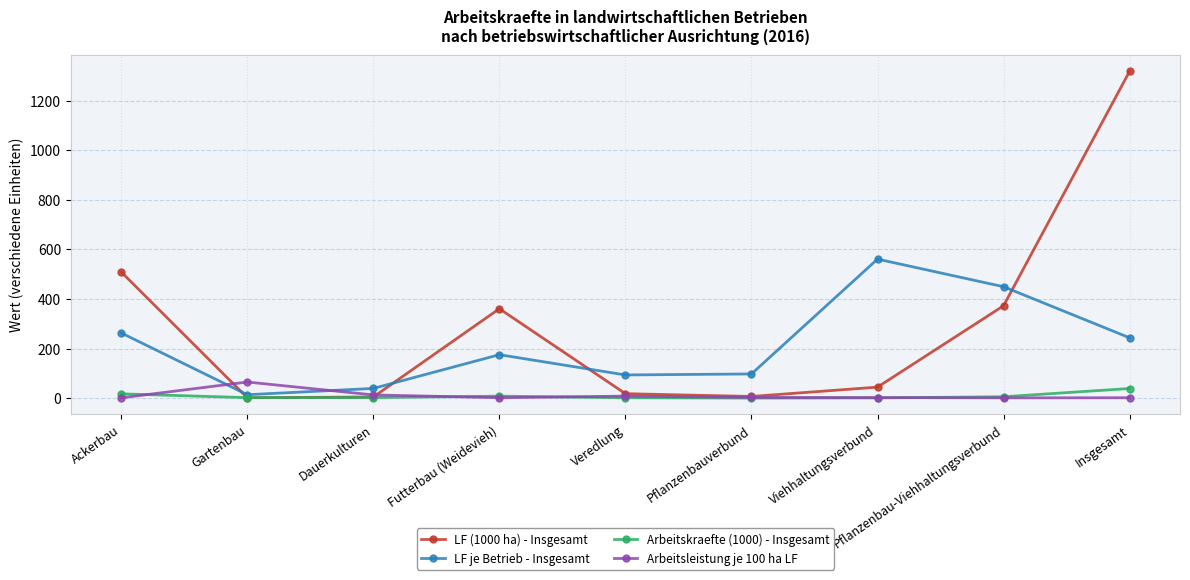

At which label is LF (1000 ha) - Insgesamt closest to 659?

Ackerbau